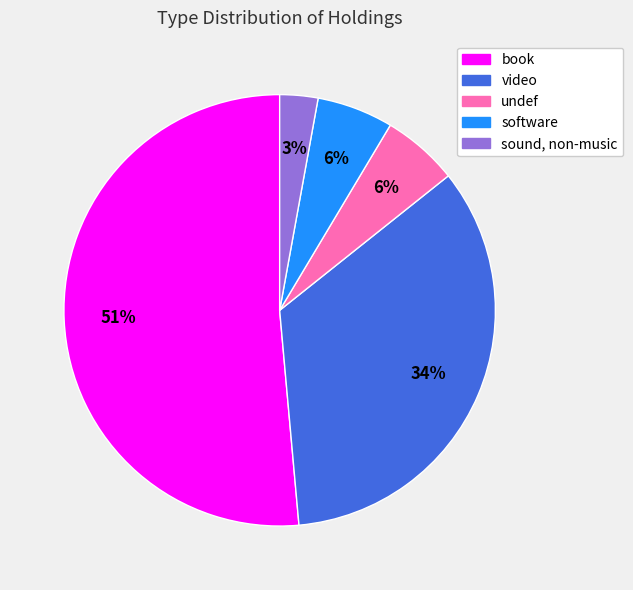

Is the sum of software and sound, non-music greater than half?

No